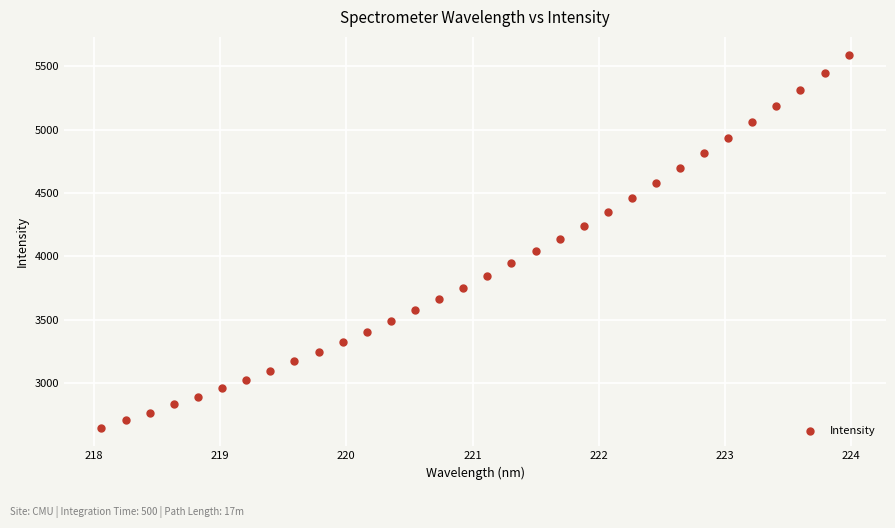

What is the range of Y values (max minus min)?

2933.1